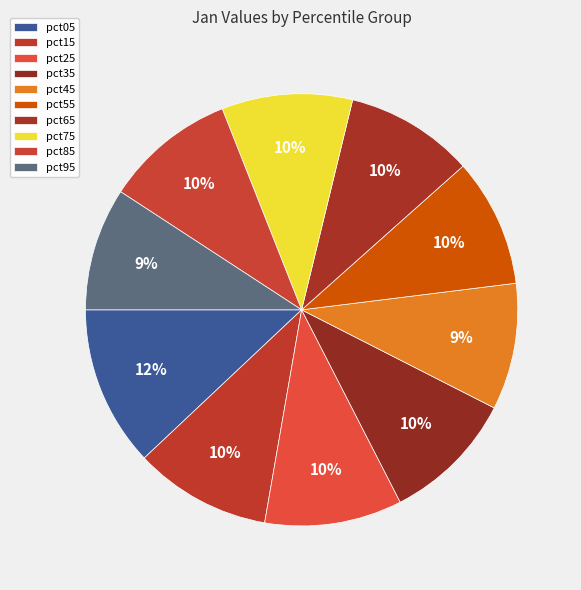

To the nearest percent, what is the difference between the largest and smallest slice percentages?

3%